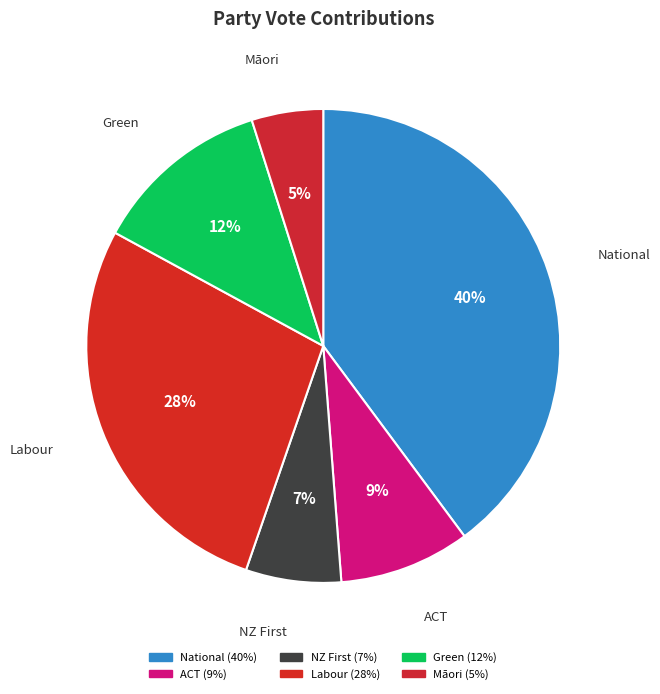

Which category has the biggest portion of the pie?

National